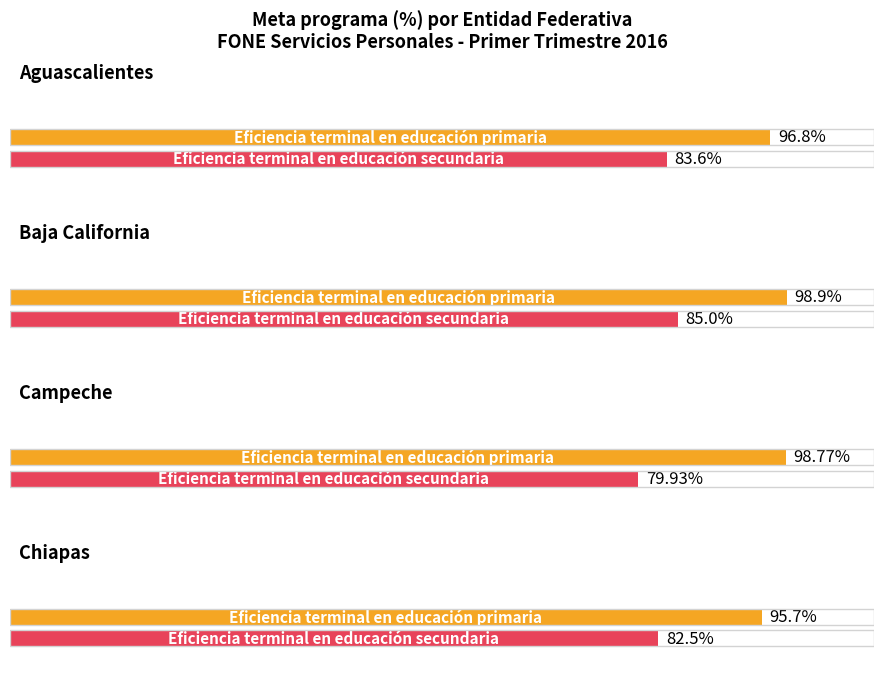

What is the approximate value of Eficiencia terminal en educación primaria at Aguascalientes?

96.8